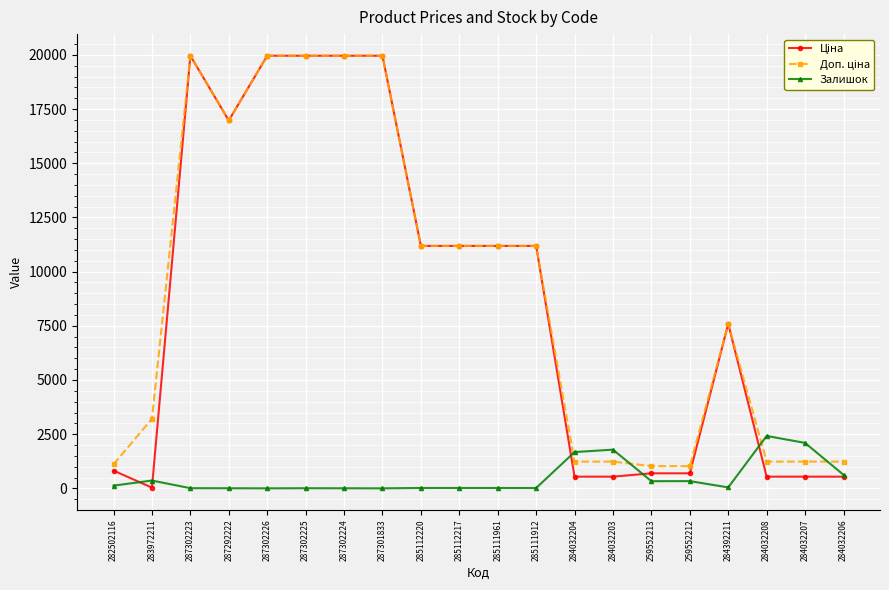

What is the total value across all series at 287301833?

39928.3